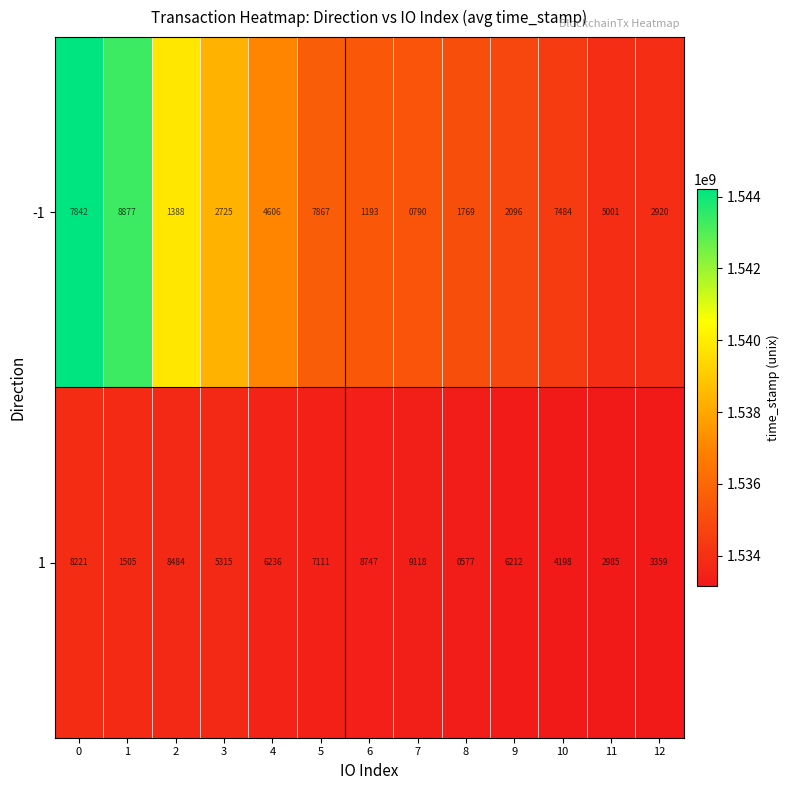

At which category does the chart reach its minimum across all series?

8